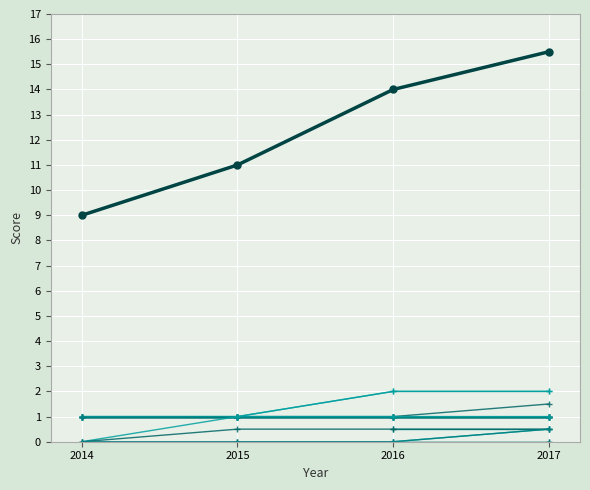

What is the change in value from 2015 to 2017?

+4.5